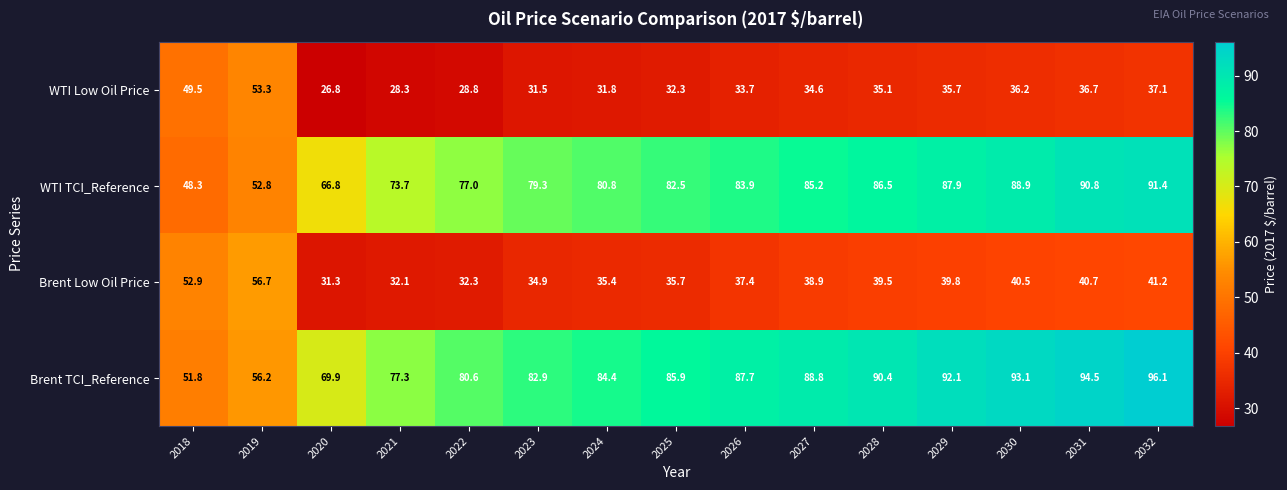

What is the minimum value shown in the chart?

26.8